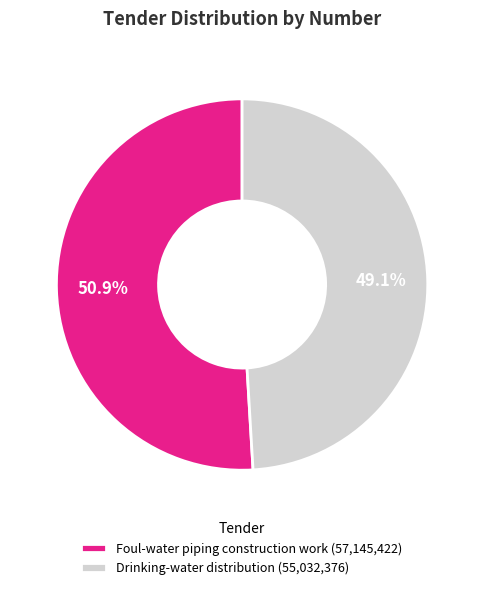

To the nearest percent, what portion does Foul-water piping construction work represent?

51%